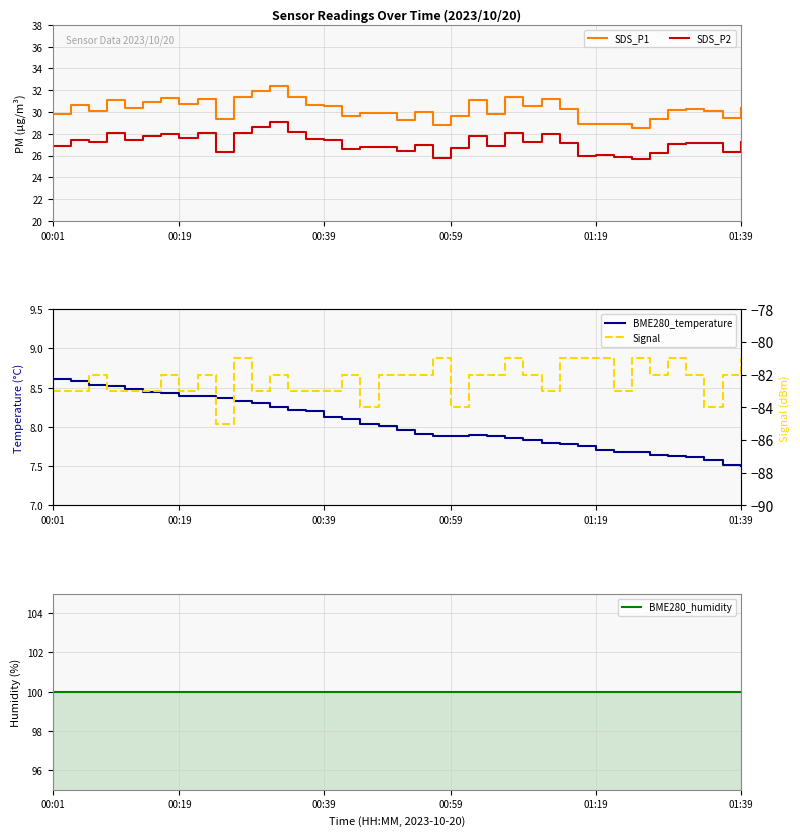

True or false: SDS_P2 and SDS_P1 intersect in this chart.

False